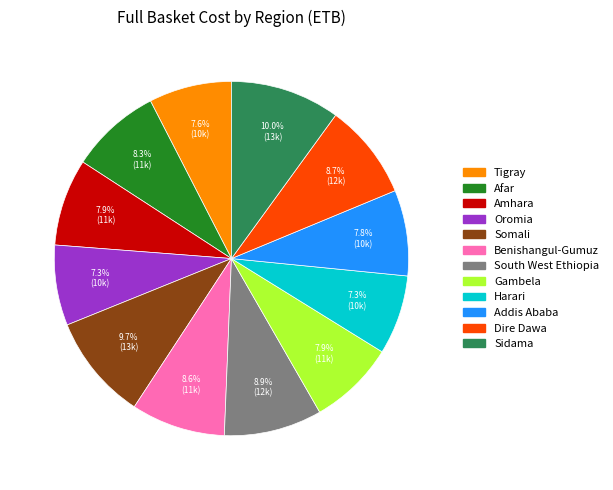

To the nearest percent, what portion does Benishangul-Gumuz represent?

9%